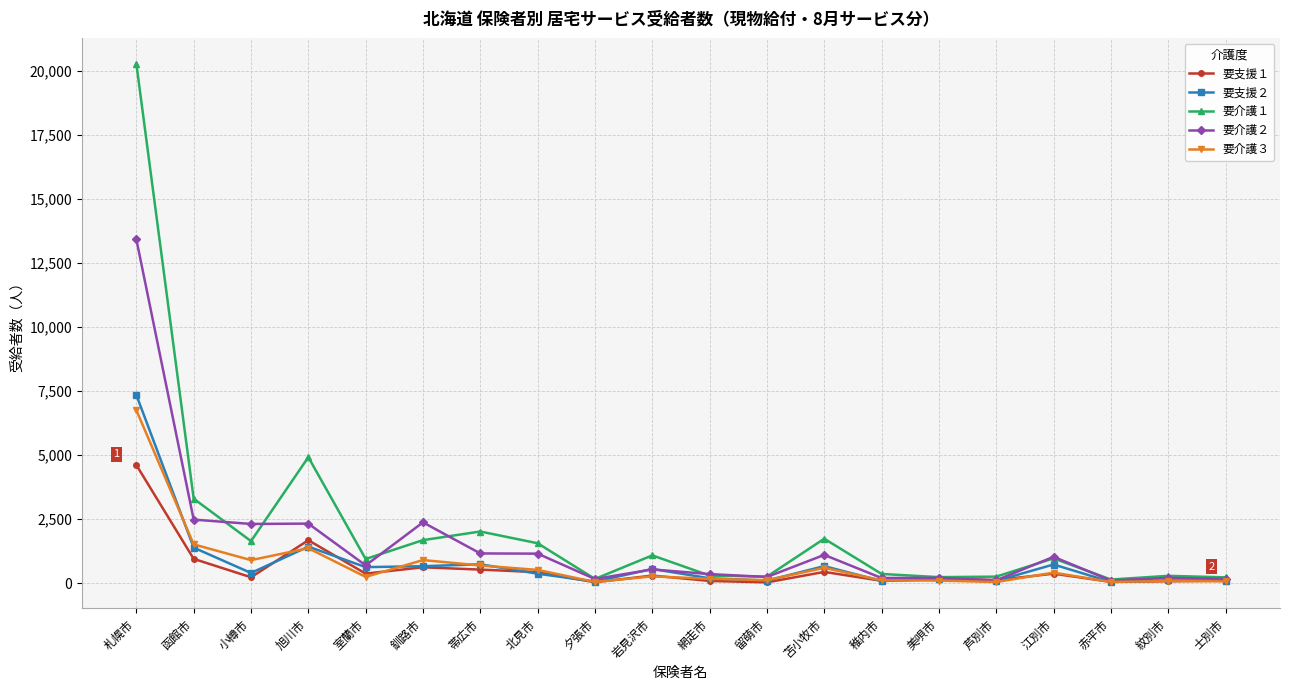

What are all the series names shown in the legend?

要支援１, 要支援２, 要介護１, 要介護２, 要介護３